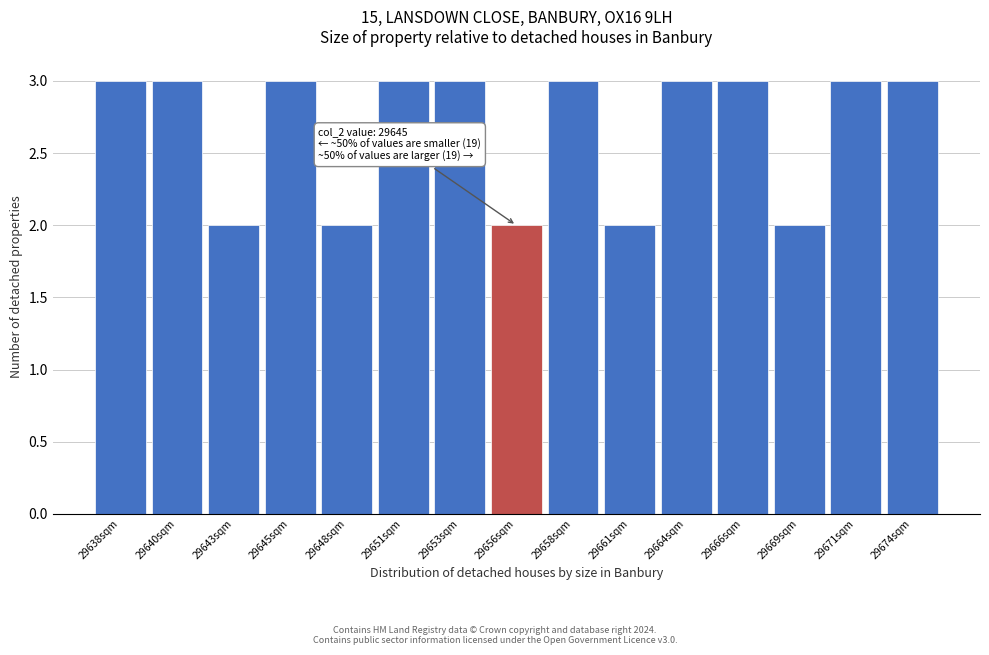

Reading left to right, extract all data points from this chart.

29638sqm=3	29640sqm=3	29643sqm=2	29645sqm=3	29648sqm=2	29651sqm=3	29653sqm=3	29656sqm=2	29658sqm=3	29661sqm=2	29664sqm=3	29666sqm=3	29669sqm=2	29671sqm=3	29674sqm=3